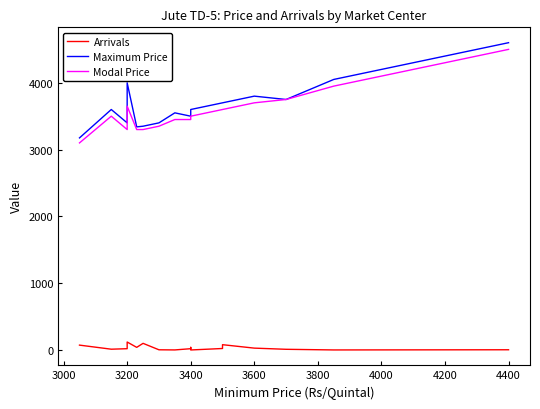

Is the value of Arrivals at 12 greater than the value of Modal Price at 11?

No